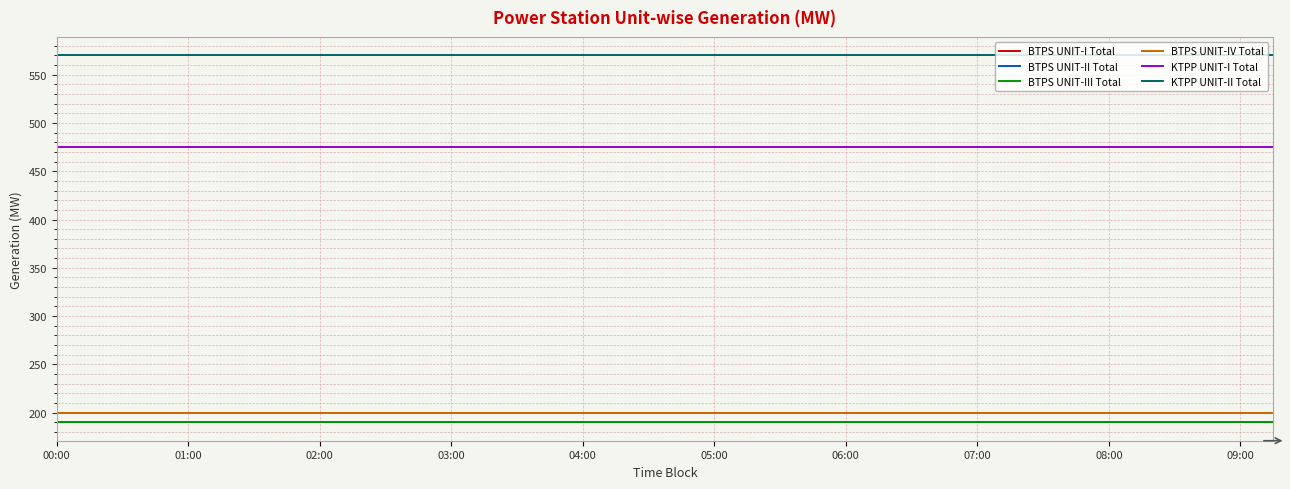

Does the chart have visible grid lines?

Yes